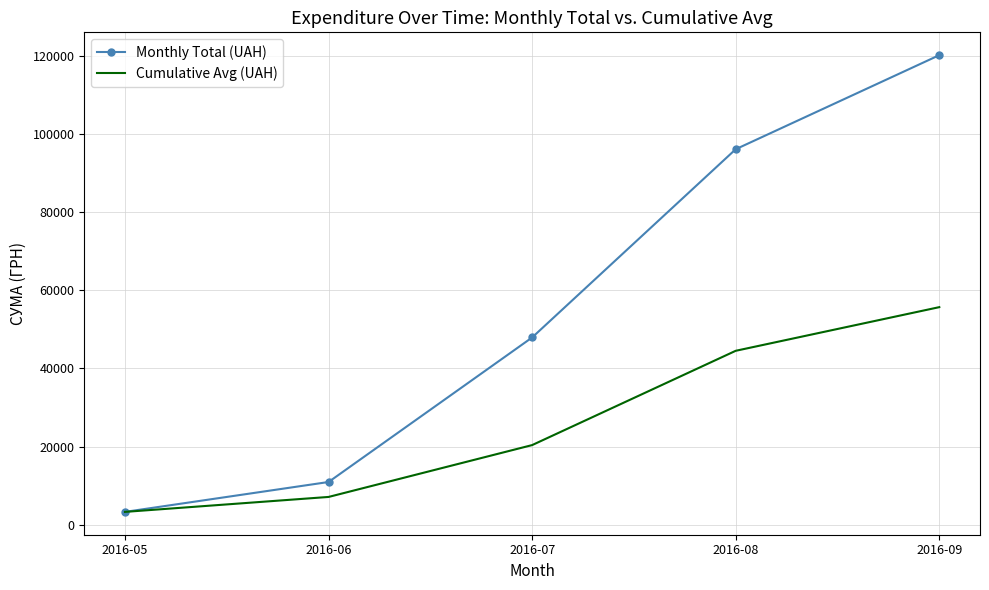

At which label is Cumulative Avg (UAH) closest to 29480?

2016-07